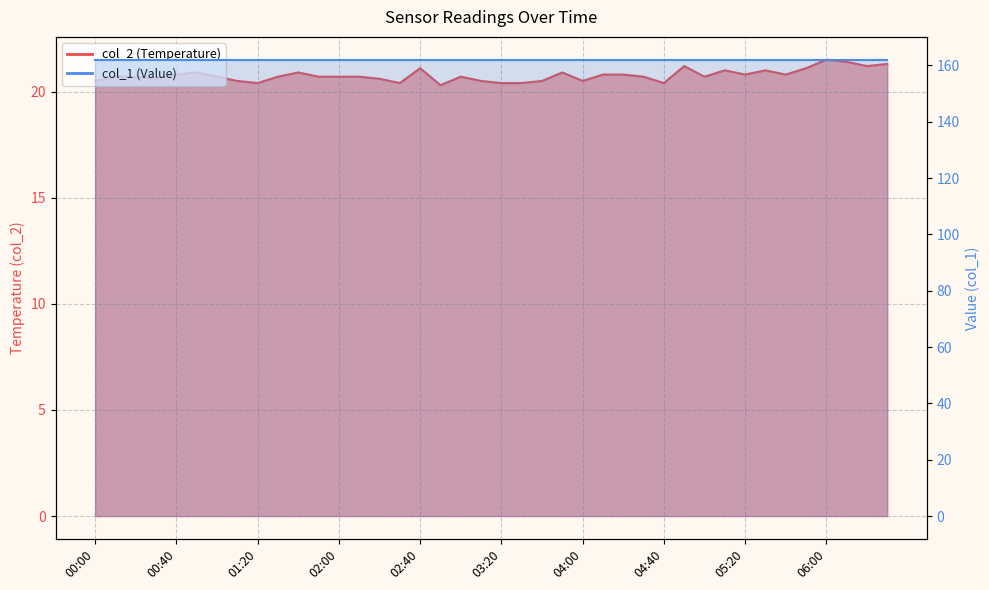

What is the change in value from 00:10 to 03:40?

-0.2